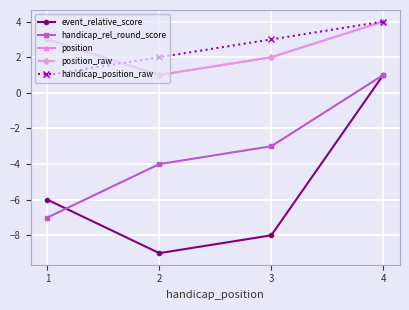

What is the sum of the position values at 3 and 4?

6